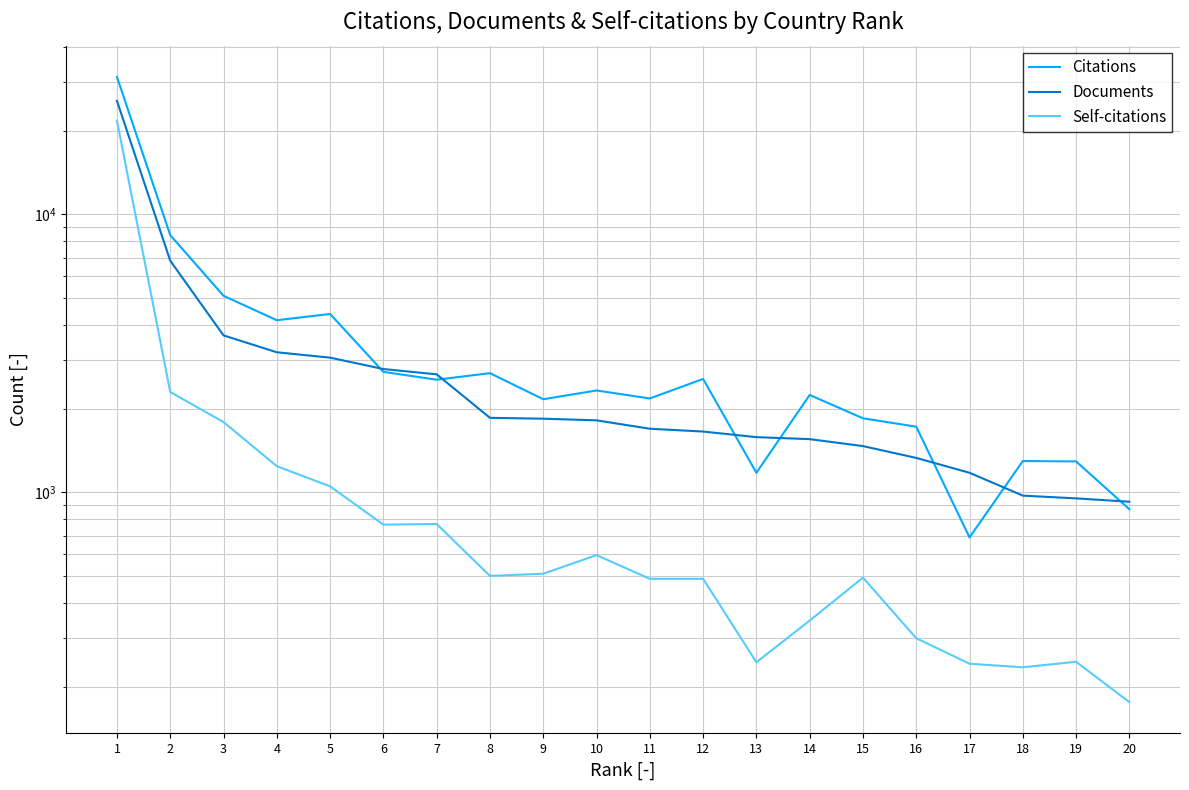

What is the approximate value of Self-citations at 14, to the nearest 10?

350